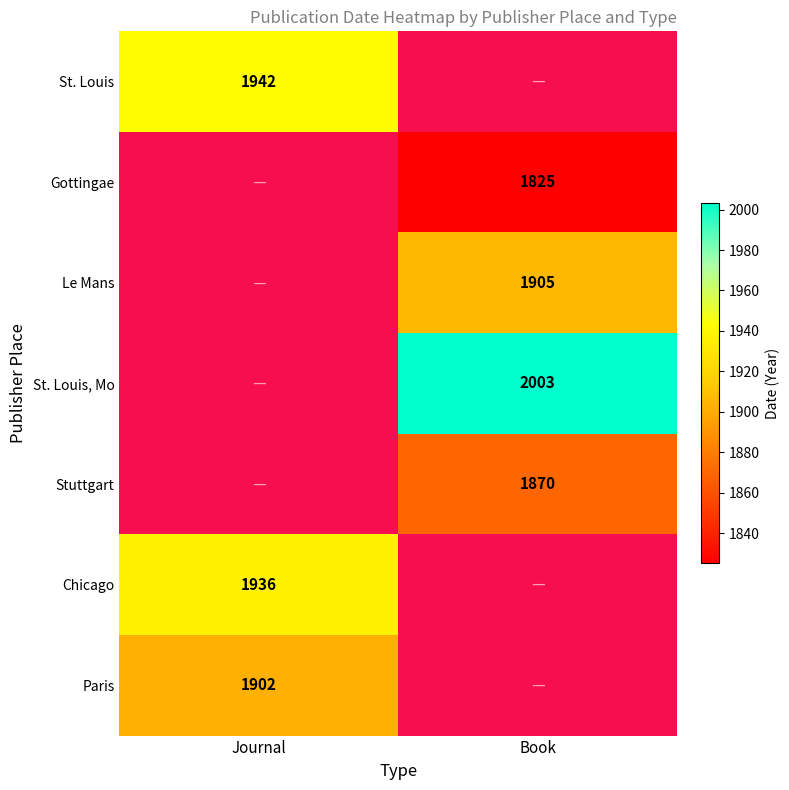

How many values in the Le Mans series are below 1905?

1